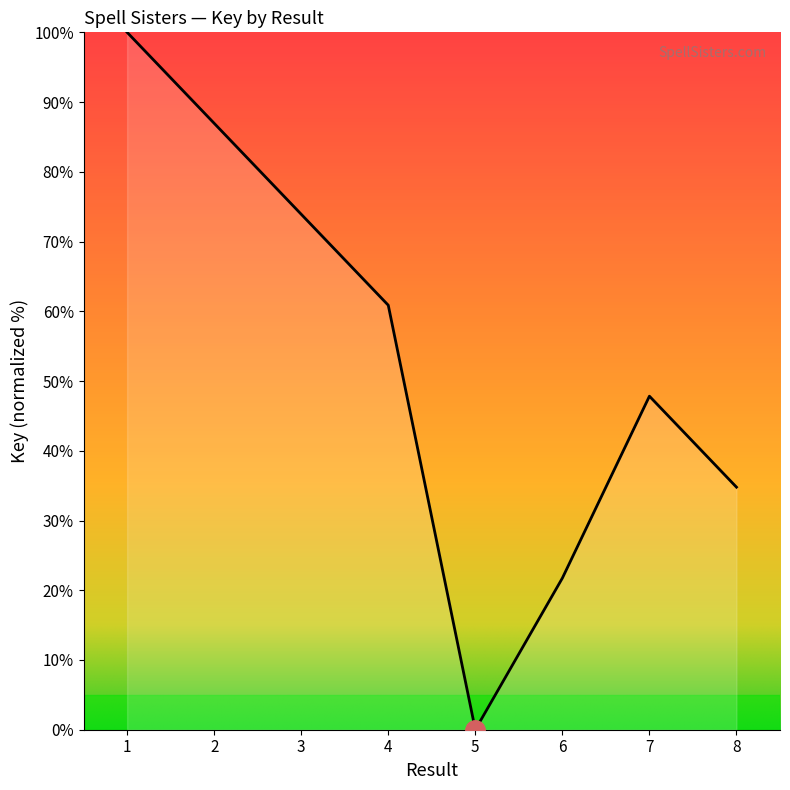

Reading left to right, extract all data points from this chart.

100.0	87.0	73.9	60.9	0.0	21.7	47.8	34.8